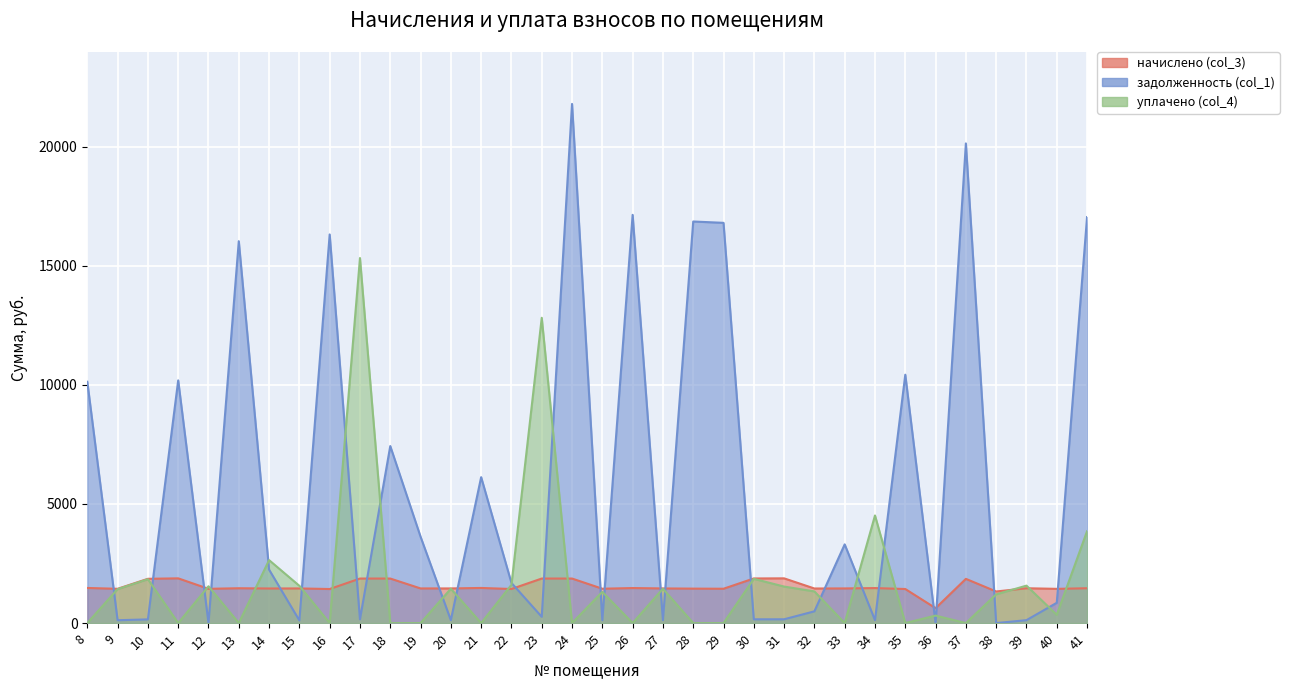

What is the value of the начислено (col_3) point at the 29th from the left?

626.0